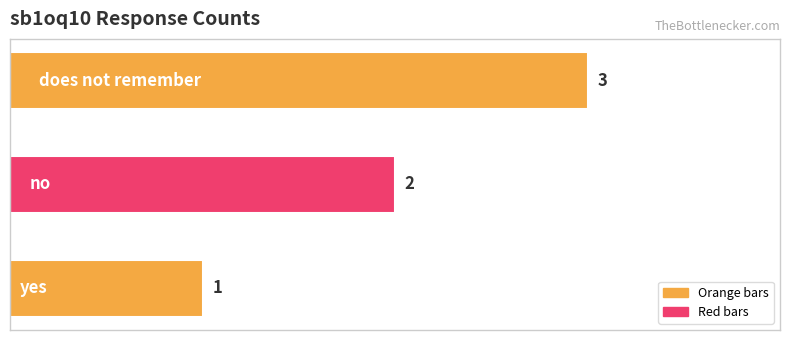

What is the greatest value displayed?

3